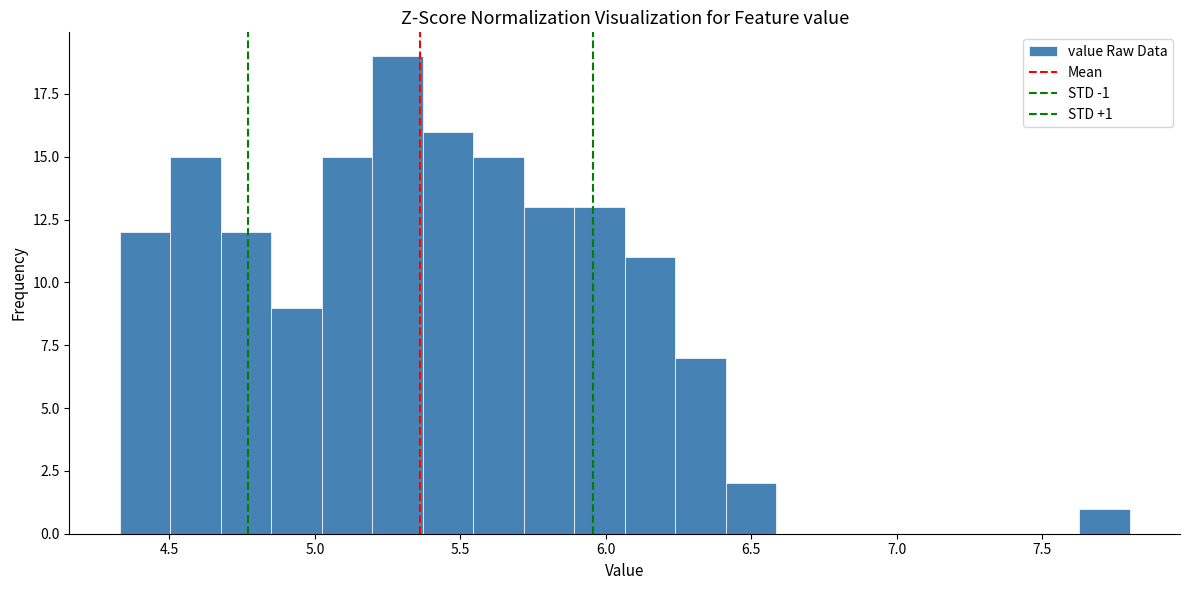

Around what value on the x-axis is the tallest bar? Give the approximate position of its centre, as read against the axis.

5.30